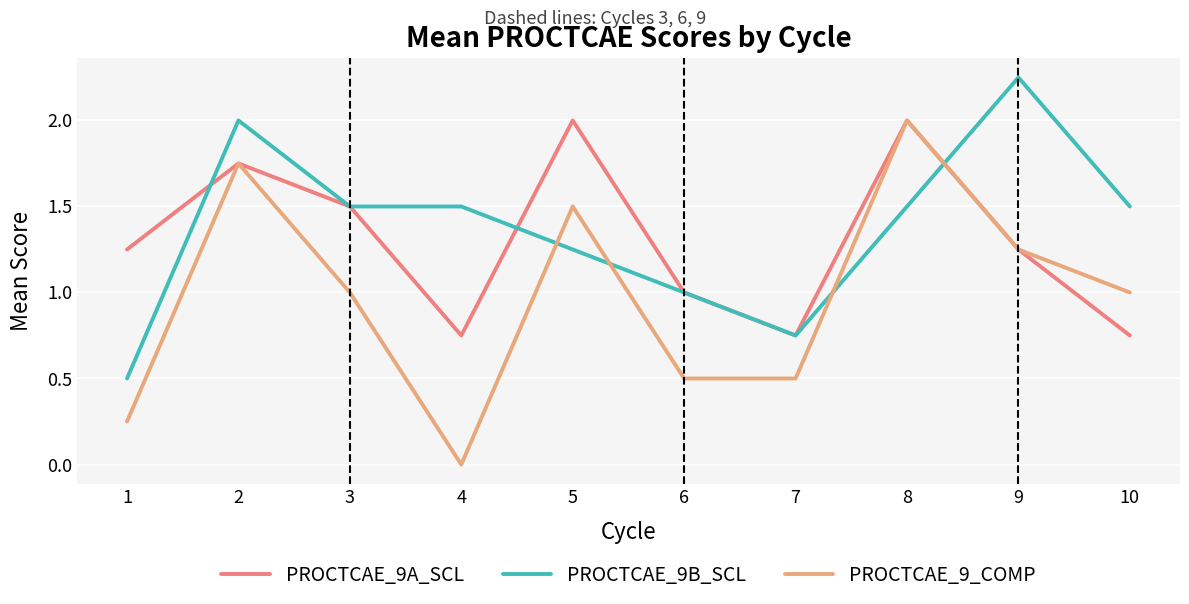

Which series has the largest total across all categories?

PROCTCAE_9B_SCL